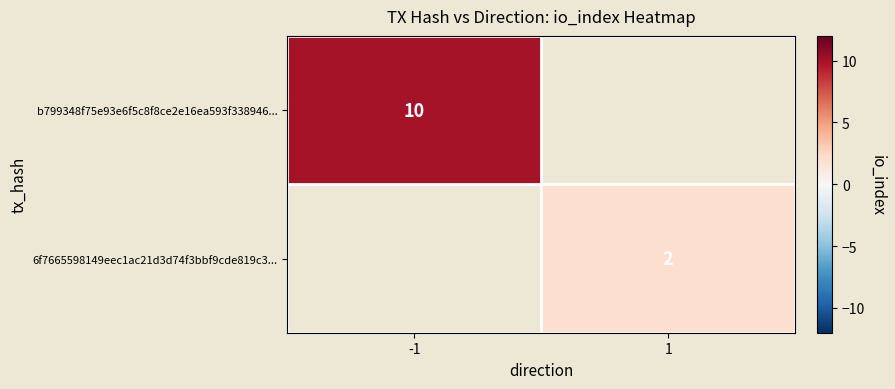

True or false: 6f7665598149eec1ac21d3d74f3bbf9cde819c3... has a value of 0.5 at 1.

False